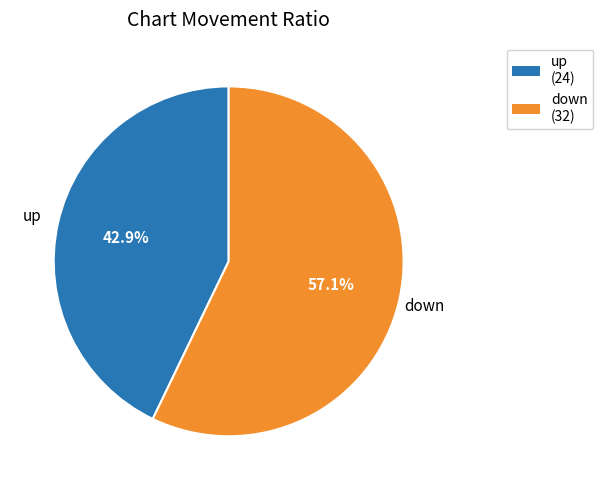

To the nearest percent, what is the difference between the down and up slice percentages?

14%